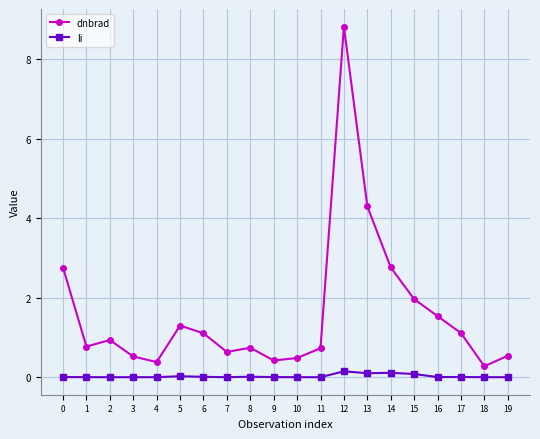

True or false: dnbrad and li intersect in this chart.

False